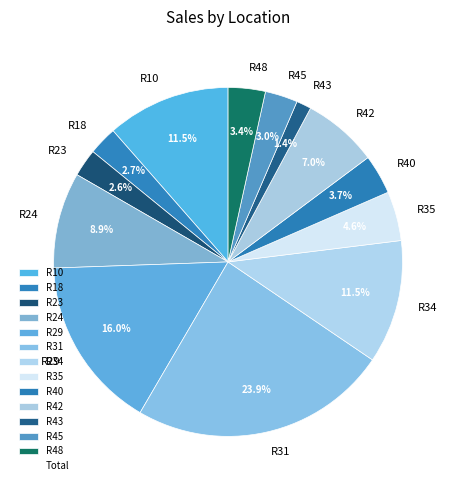

Is there any slice that represents more than half of the pie?

No